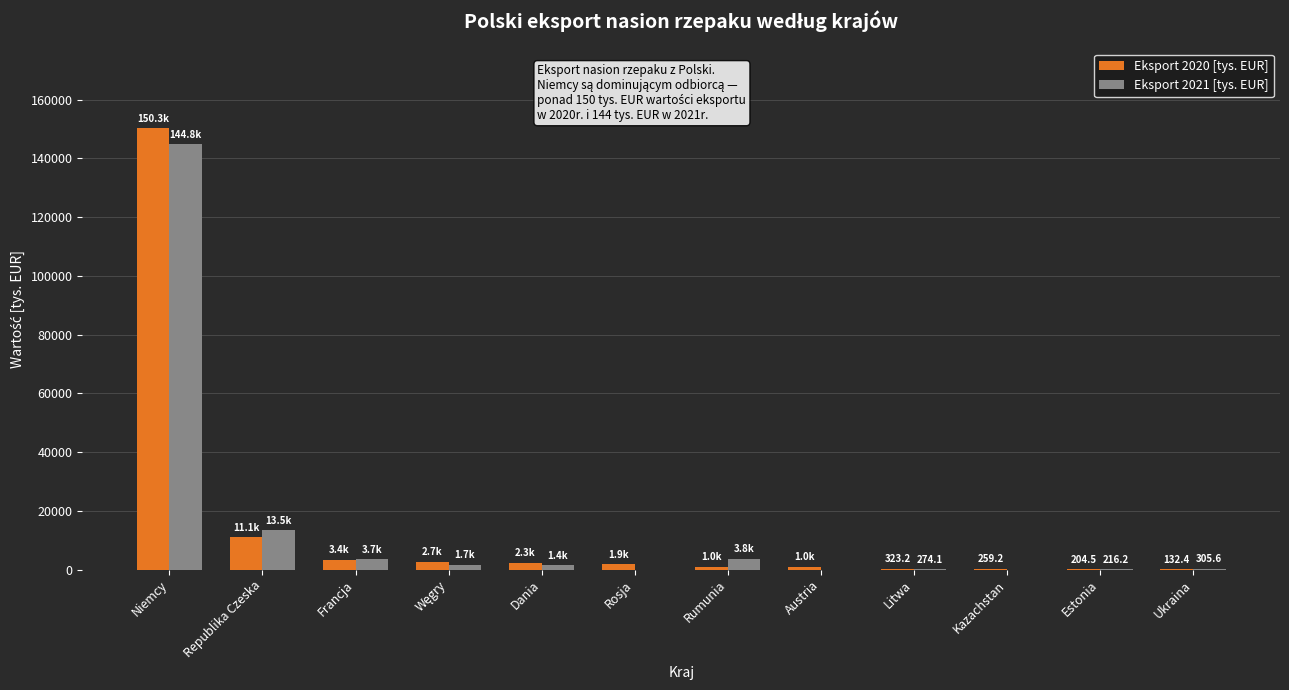

At which category is the sum across all series the highest?

Niemcy